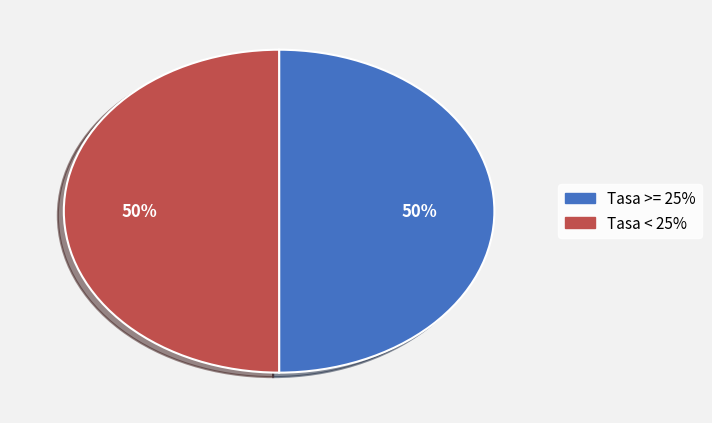

To the nearest percent, what is the average slice percentage?

50%